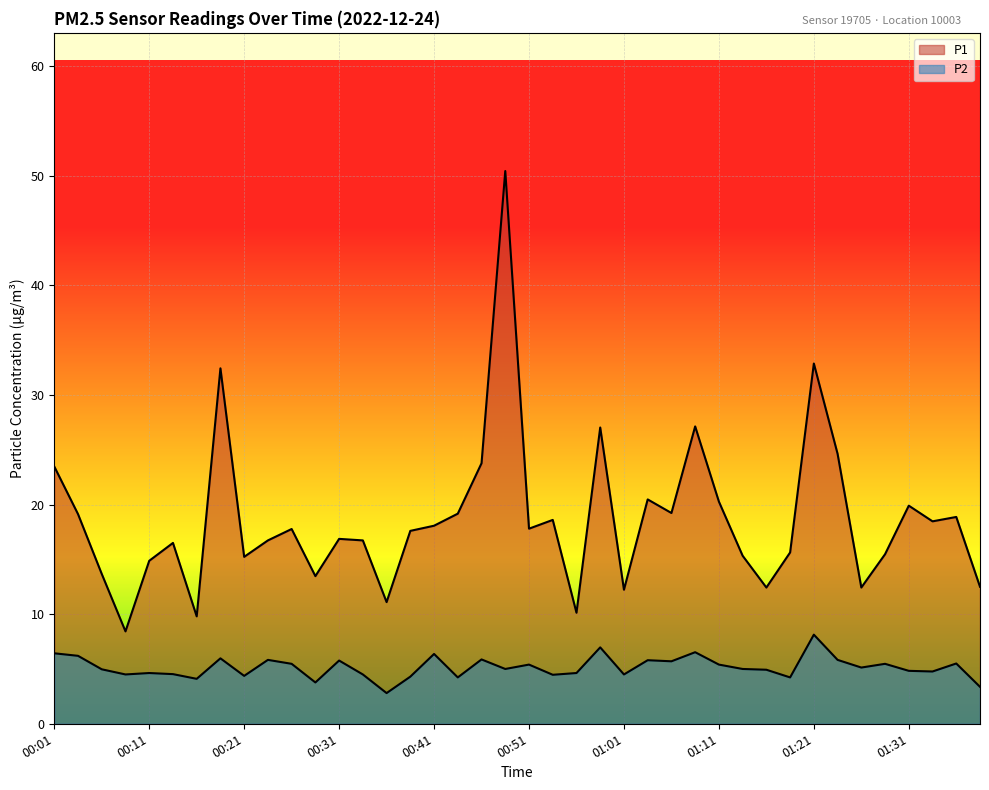

True or false: P2 and P1 cross at least once.

False